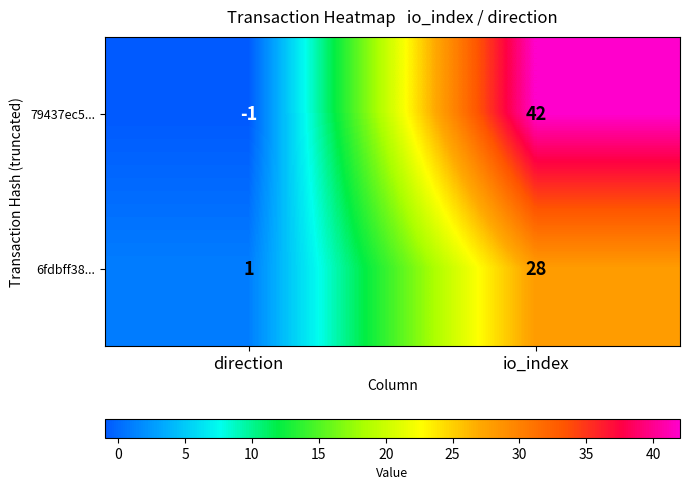

What is the greatest value displayed?

42